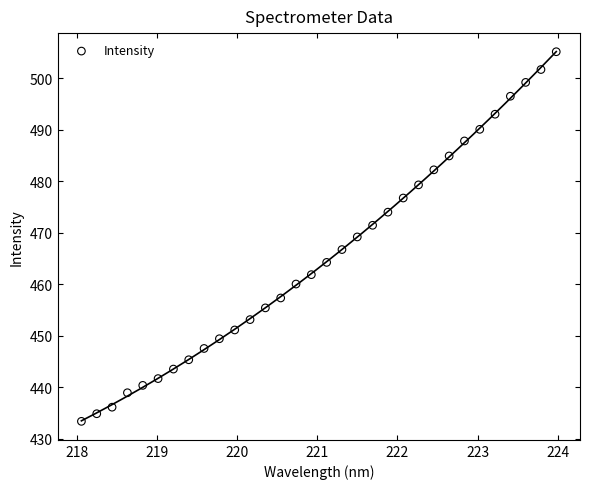

What is the range of X values (max minus min)?

5.9